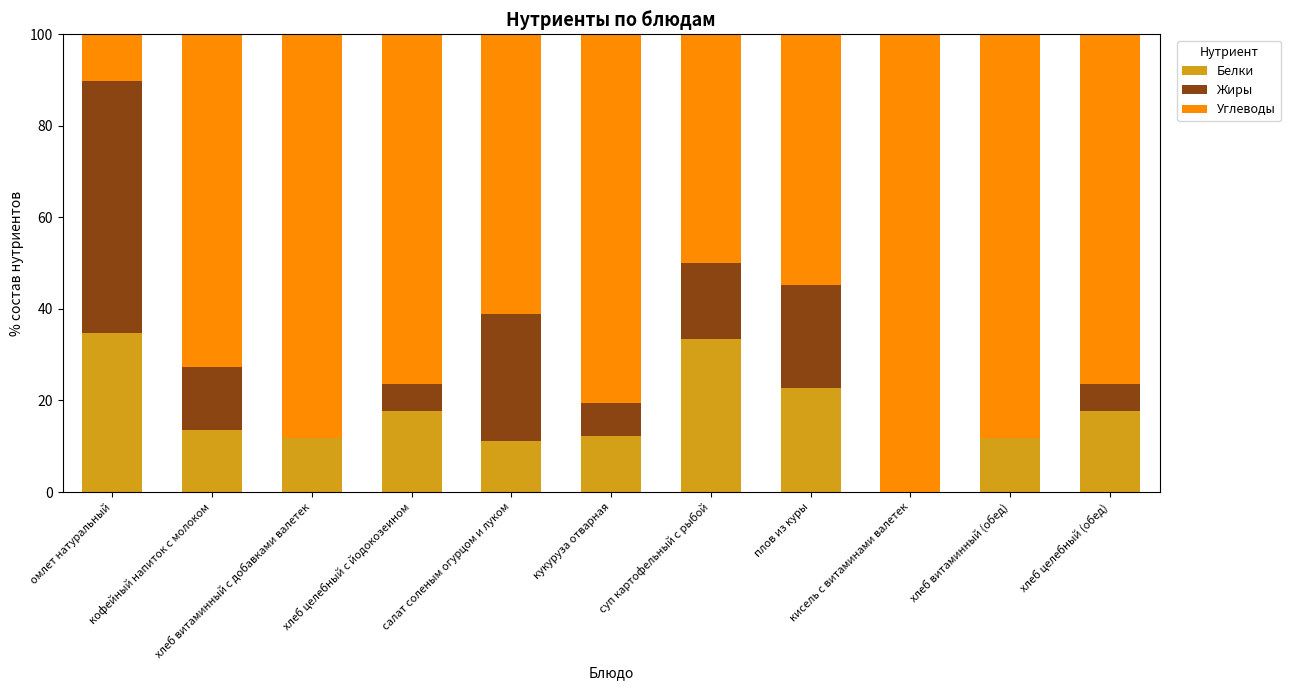

How many categories are shown in the chart?

11